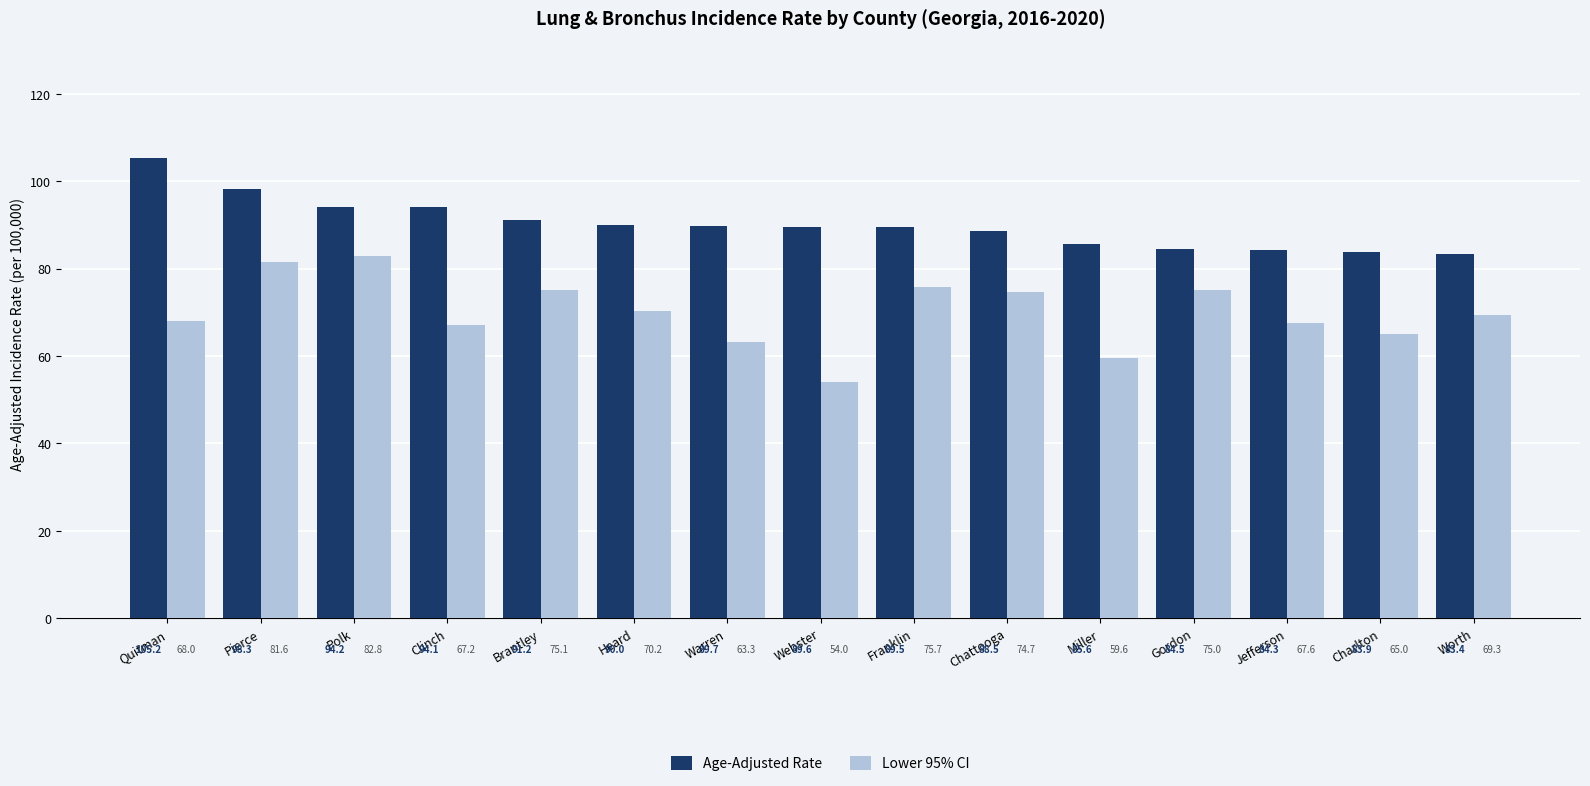

Reading right to left, list all the values displayed in this chart.

Age-Adjusted Rate: Worth=83.4	Charlton=83.9	Jefferson=84.3	Gordon=84.5	Miller=85.6	Chattooga=88.5	Franklin=89.5	Webster=89.6	Warren=89.7	Heard=90.0	Brantley=91.2	Clinch=94.1	Polk=94.2	Pierce=98.3	Quitman=105.2
Lower 95% CI: Worth=69.3	Charlton=65.0	Jefferson=67.6	Gordon=75.0	Miller=59.6	Chattooga=74.7	Franklin=75.7	Webster=54.0	Warren=63.3	Heard=70.2	Brantley=75.1	Clinch=67.2	Polk=82.8	Pierce=81.6	Quitman=68.0